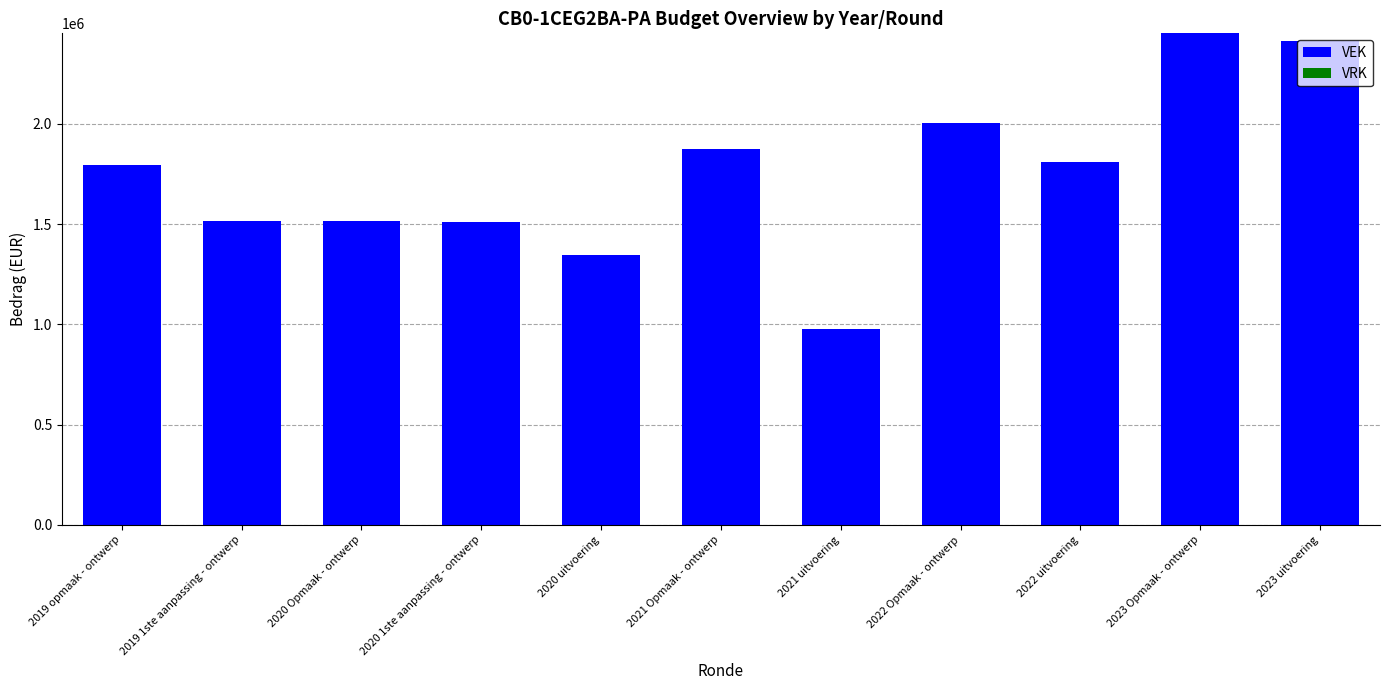

Does the chart contain any negative values?

No